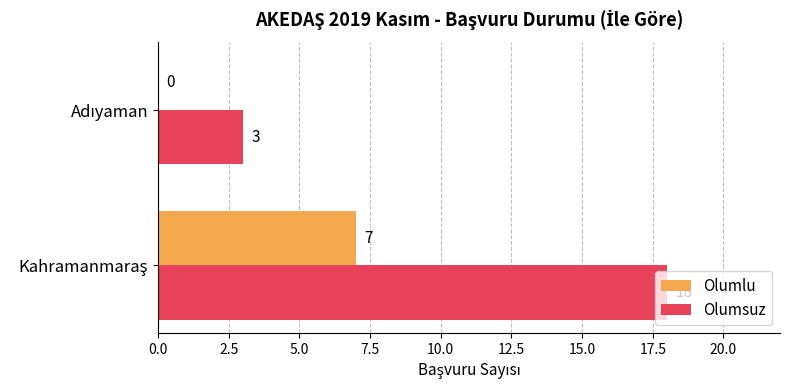

What is the sum of all Olumsuz values?

21